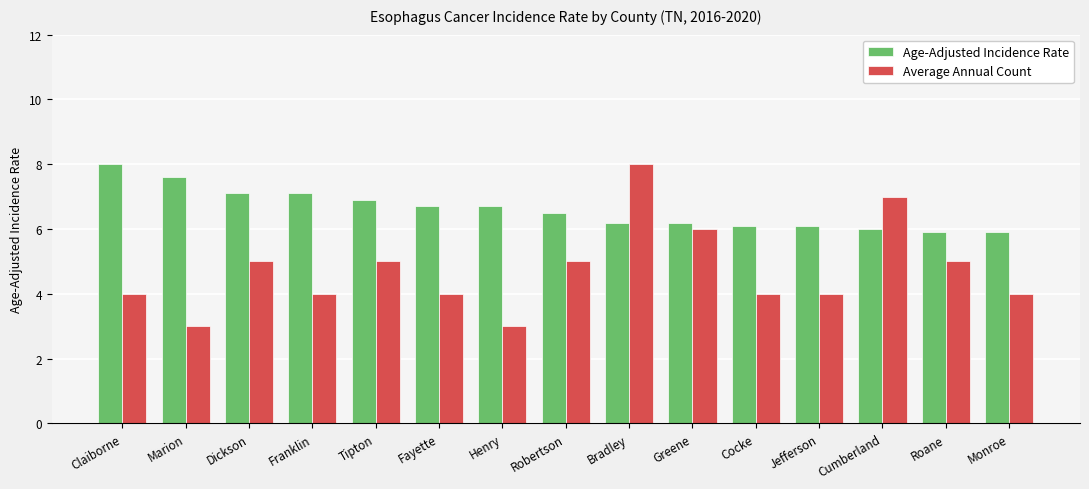

What is the difference between the maximum and minimum values in the Age-Adjusted Incidence Rate series?

2.1